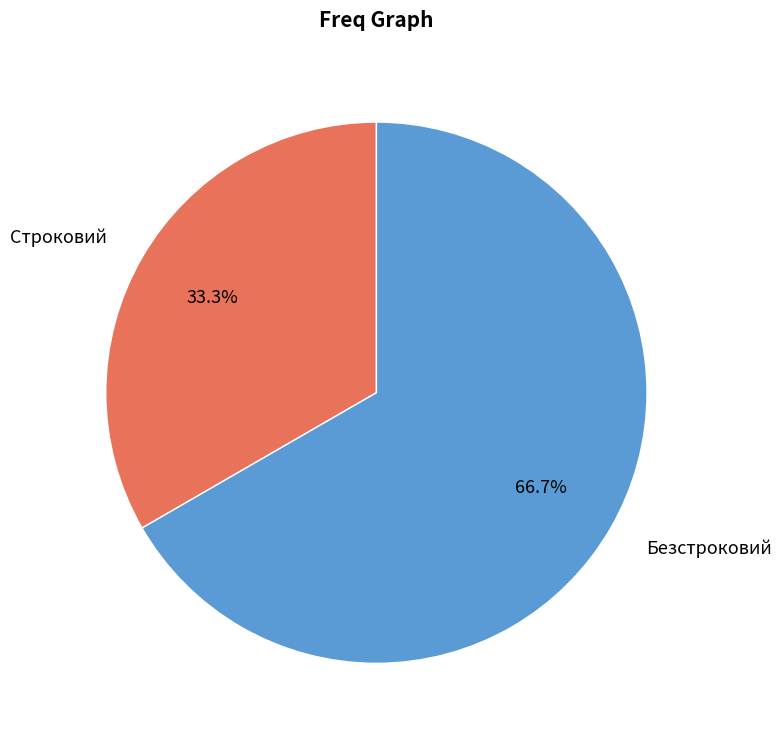

How many segments does this pie chart have?

2